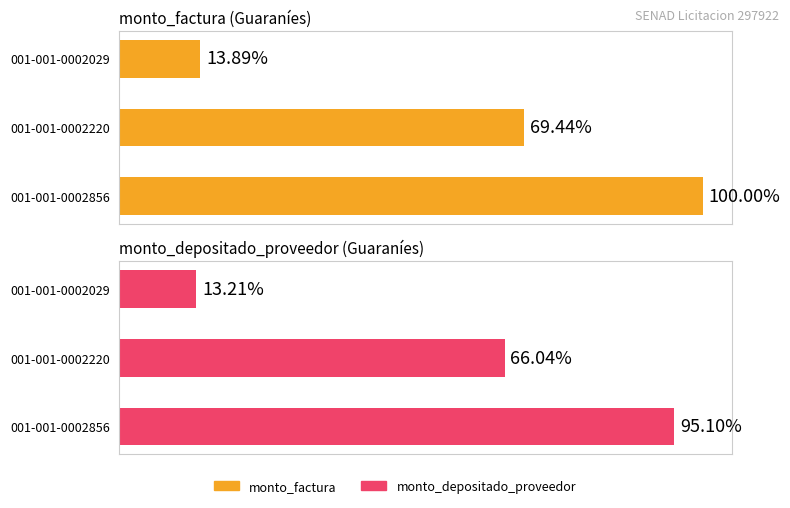

Reading left to right, extract all data points from this chart.

monto_factura: 59040000	41000000	8200000
monto_depositado_proveedor: 56145966	38990254	7798050